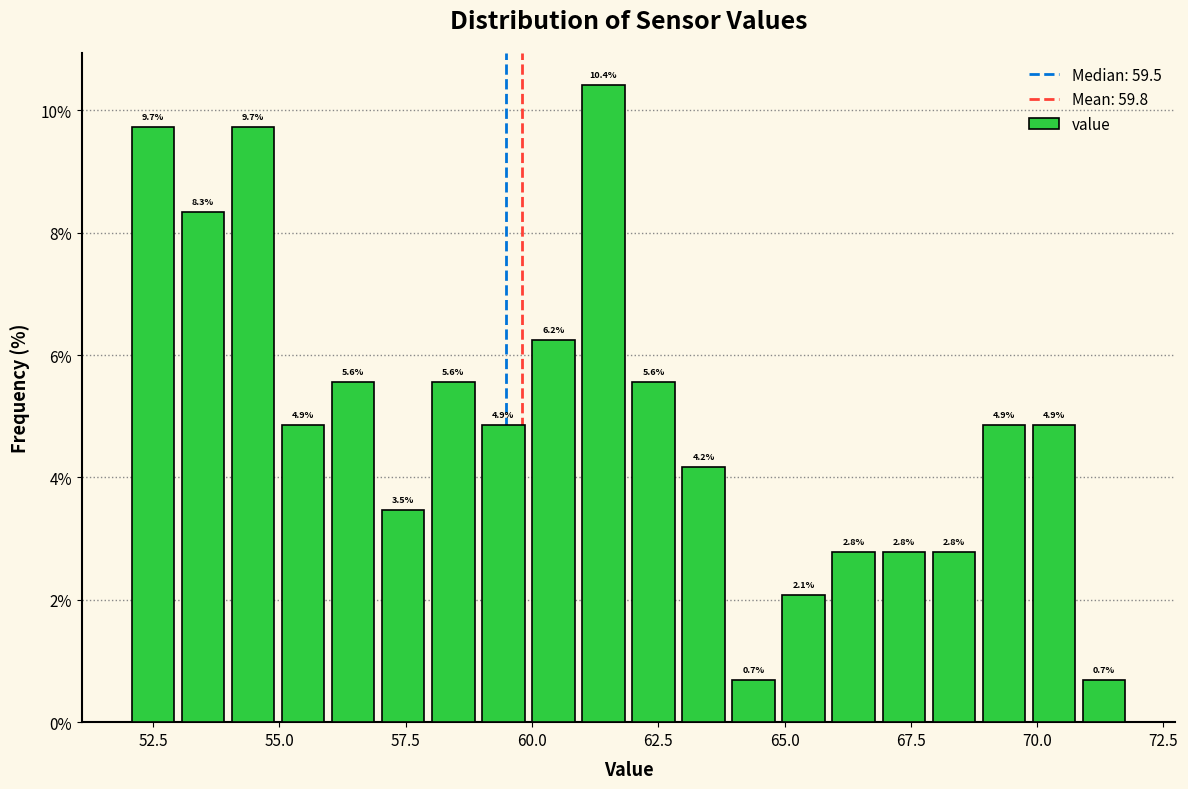

Read against the x-axis, roughly where is the centre of the tallest bar?

61.5